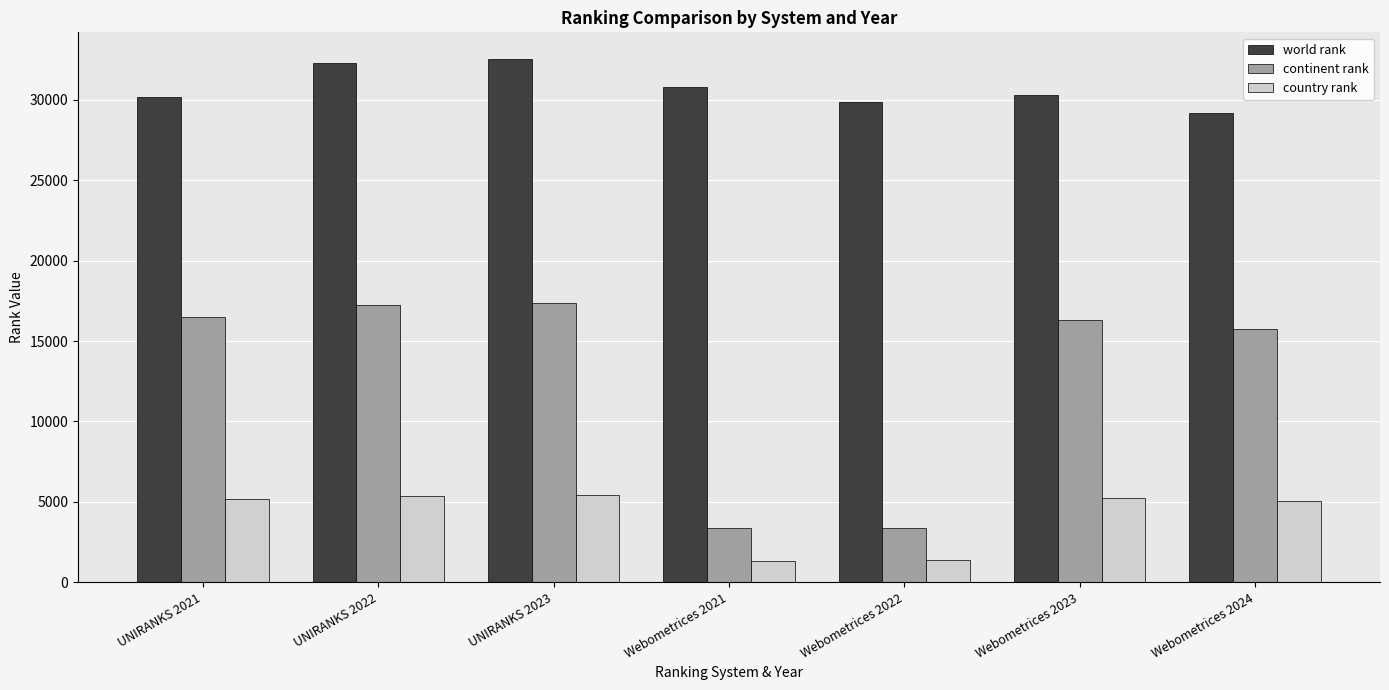

Which category has the highest value across all series?

UNIRANKS 2023